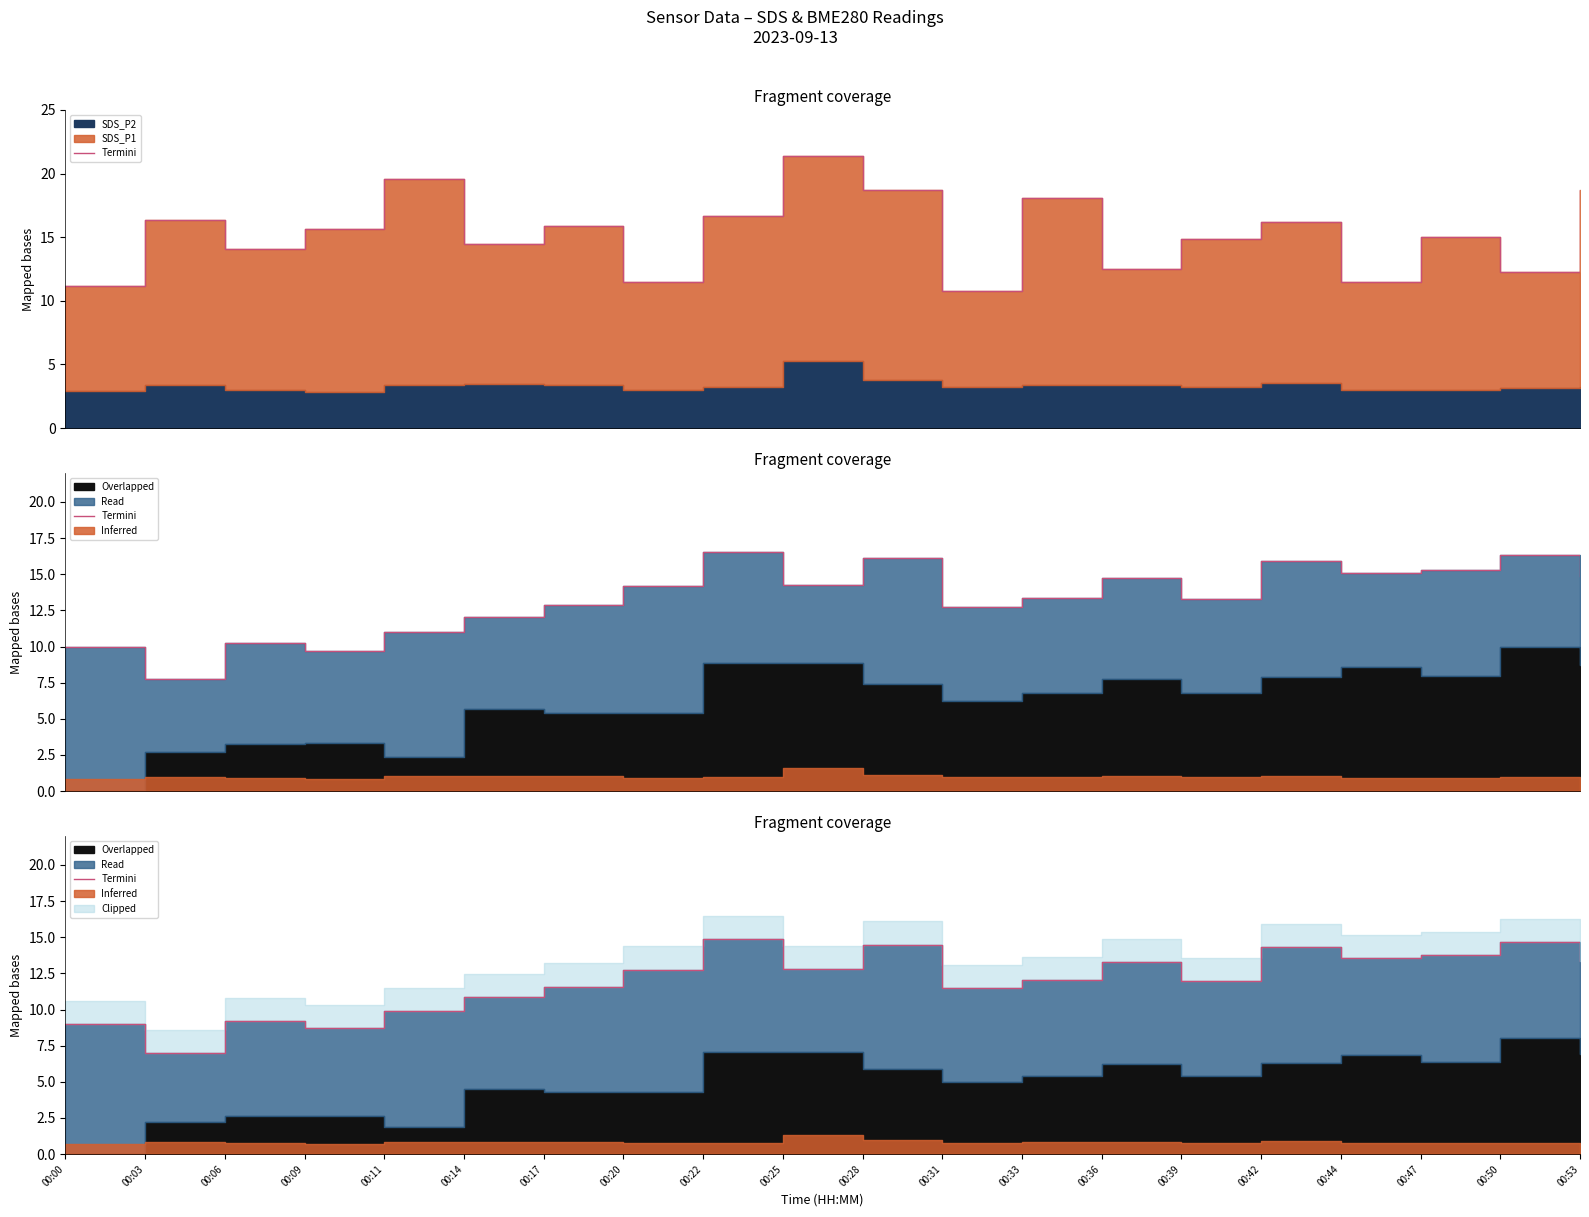

What is the change in value from 00:14 to 00:25?

+2.0